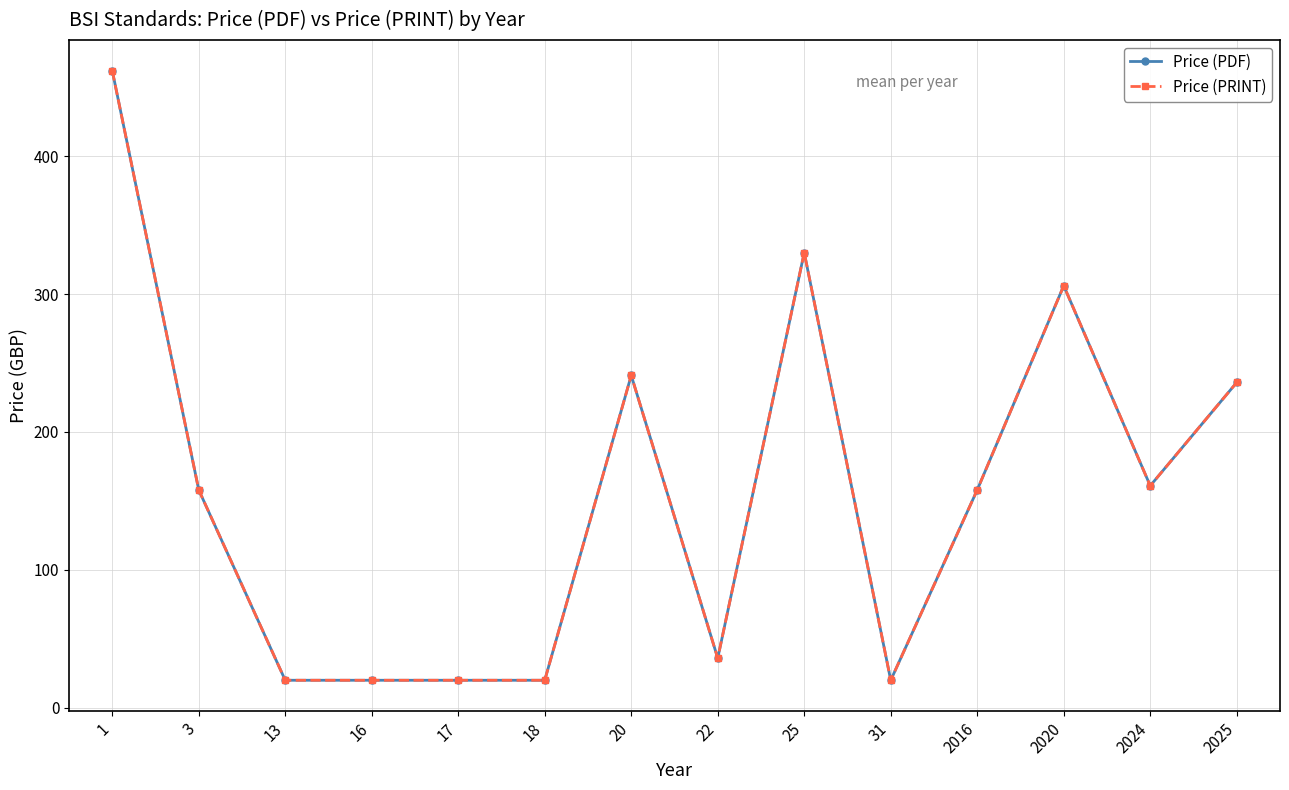

At which category does Price (PDF) reach its first local valley?

22